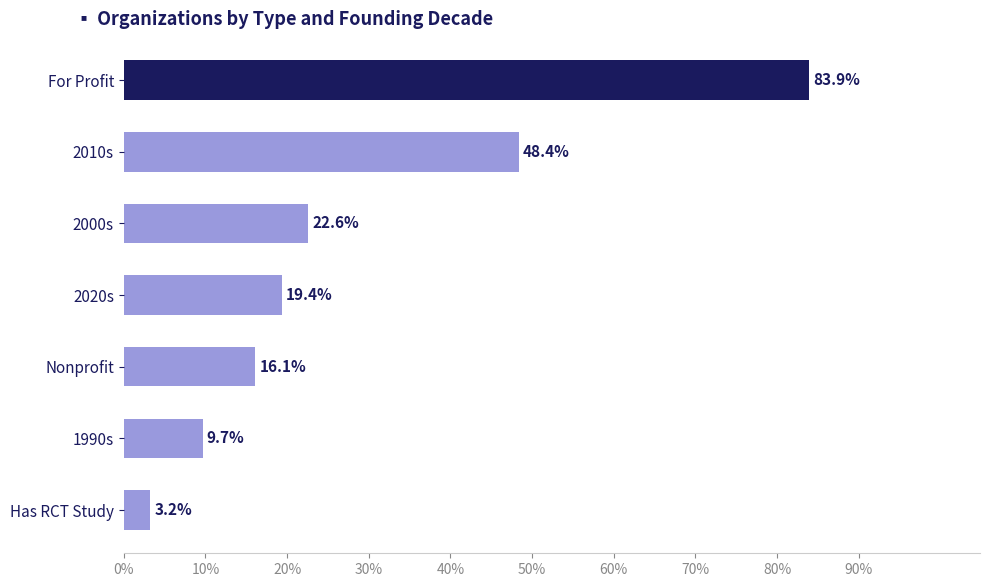

Does the chart contain any negative values?

No